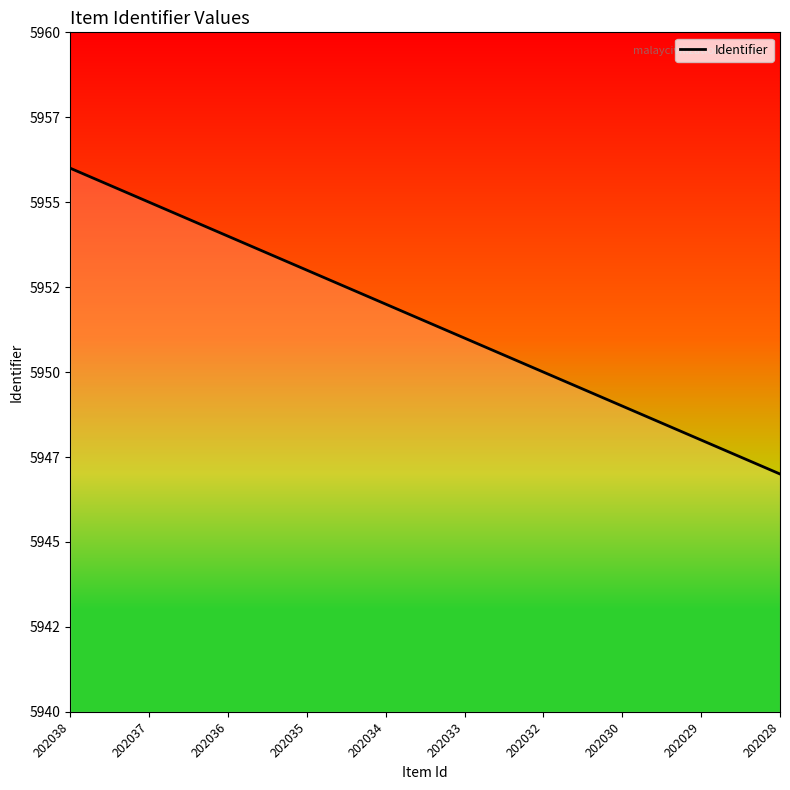

The chart shows a value of 5950 at 202032. True or false?

True